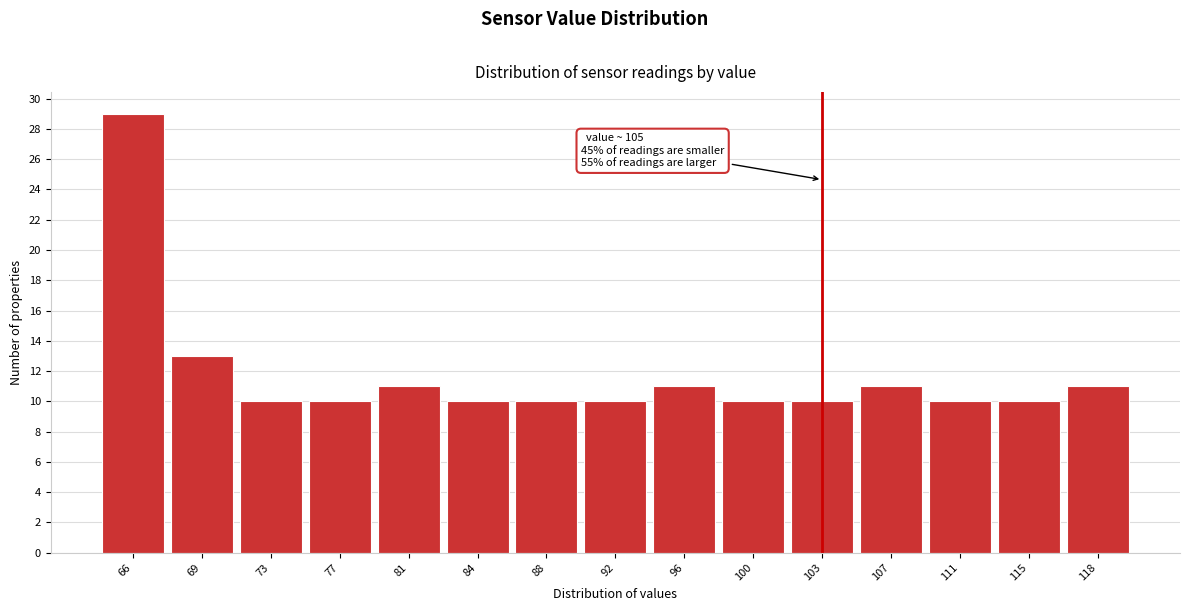

Reading left to right, transcribe all the data shown in this chart.

66=29	69=13	73=10	77=10	81=11	84=10	88=10	92=10	96=11	100=10	103=10	107=11	111=10	115=10	118=11